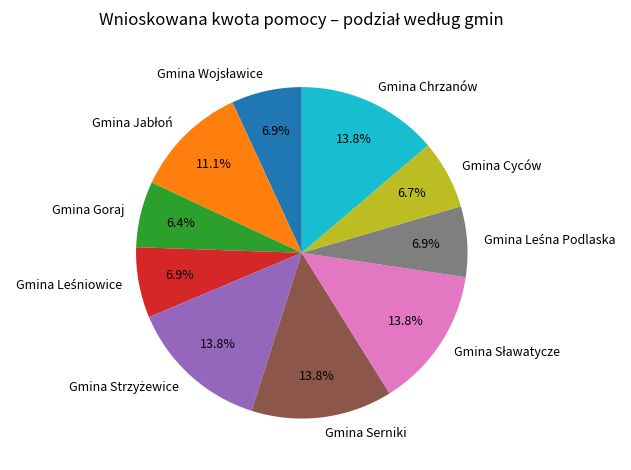

How many segments does this pie chart have?

10